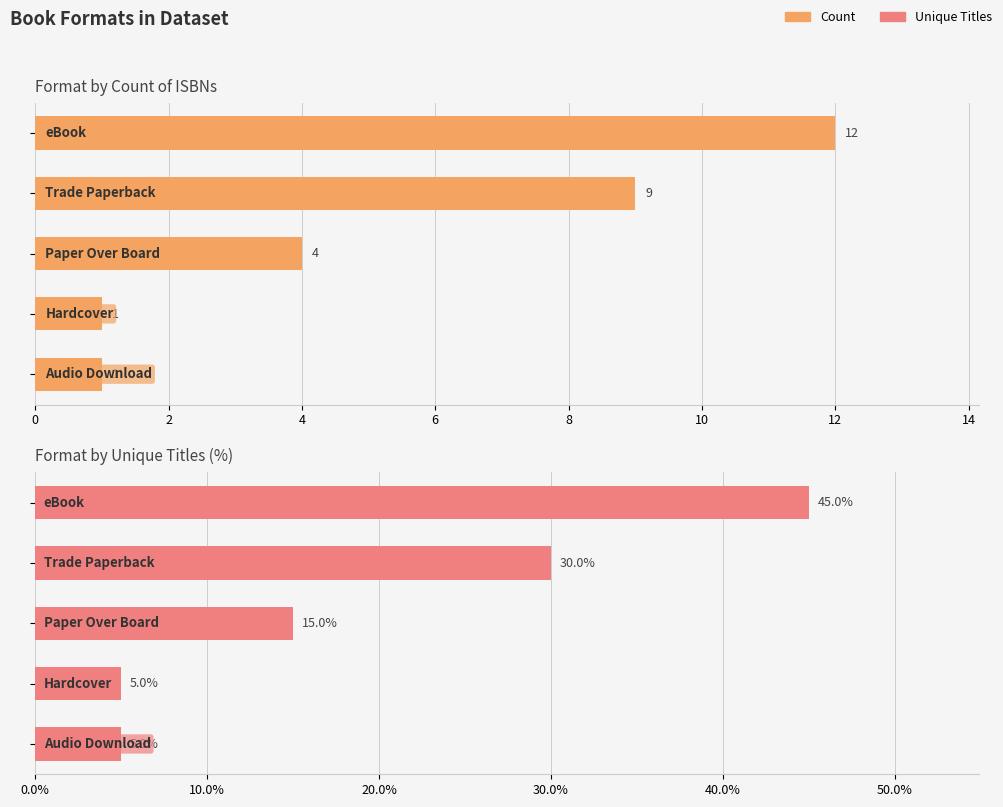

How many values in the Count series exceed 4?

2